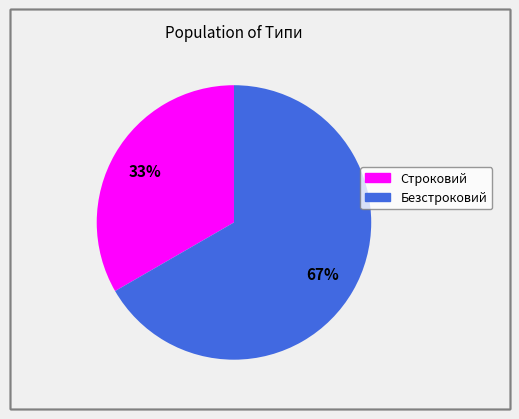

How many slices are in this pie chart?

2